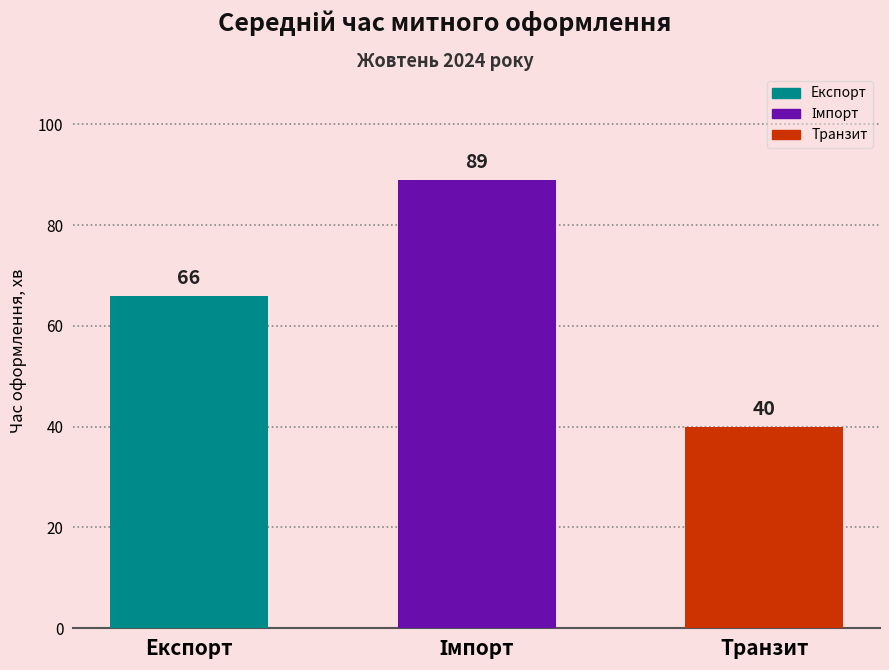

What is the minimum value shown in the chart?

40